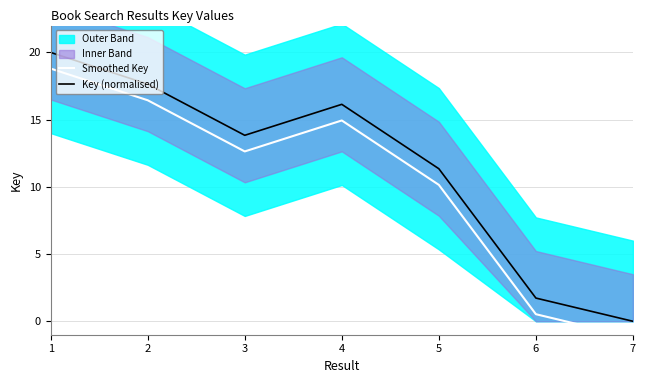

What is the sum of the Key (normalised) values at 1 and 2?

37.6